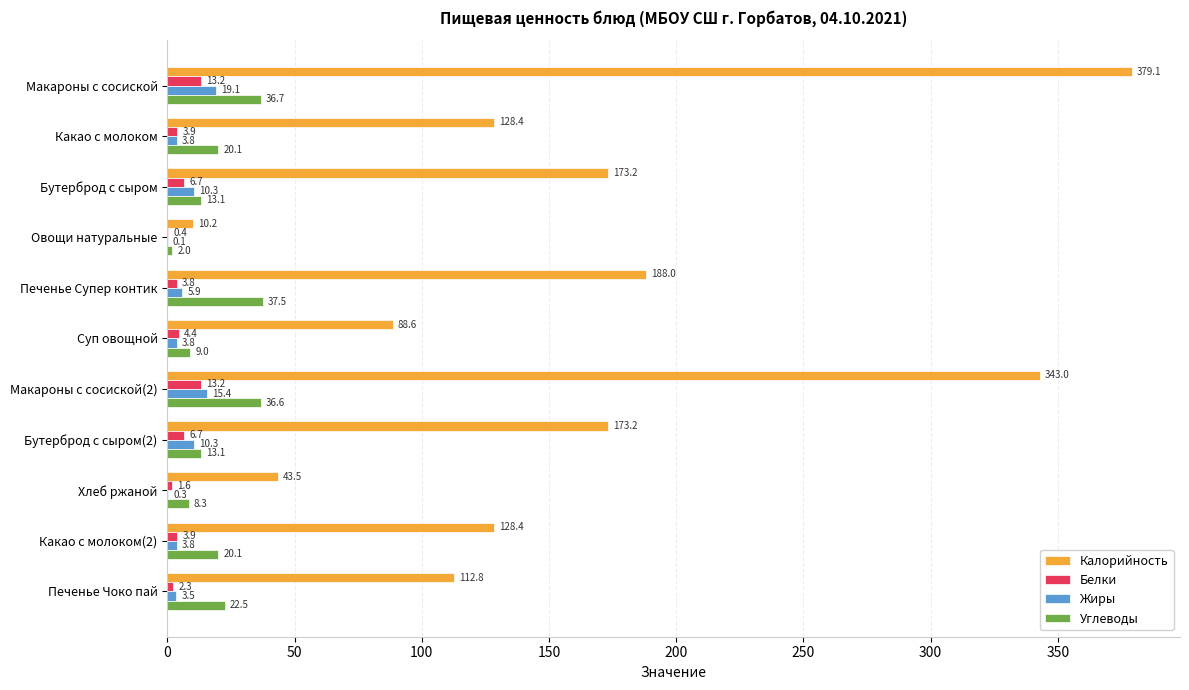

What is the average value of the Белки series?

5.5